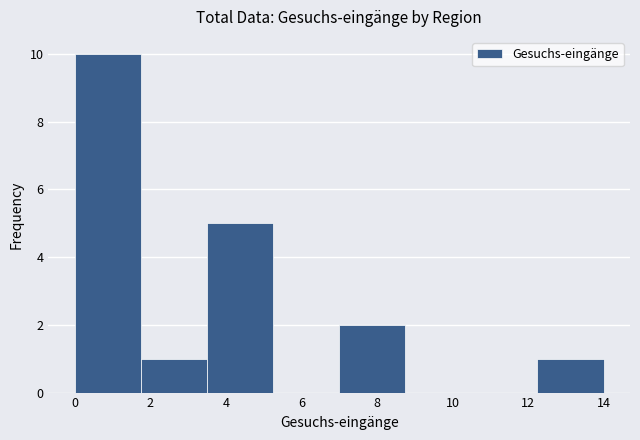

Which range on the x-axis has the tallest bar?

0.00 to 1.75